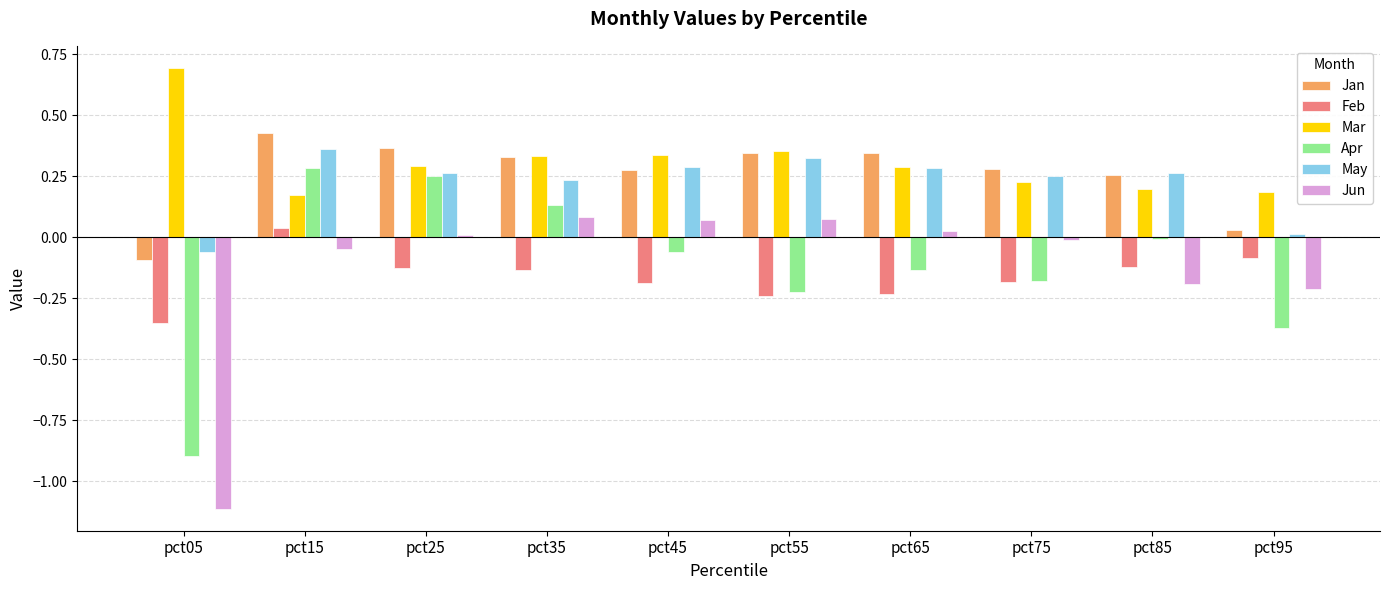

What is the sum of all Feb values?

-1.6